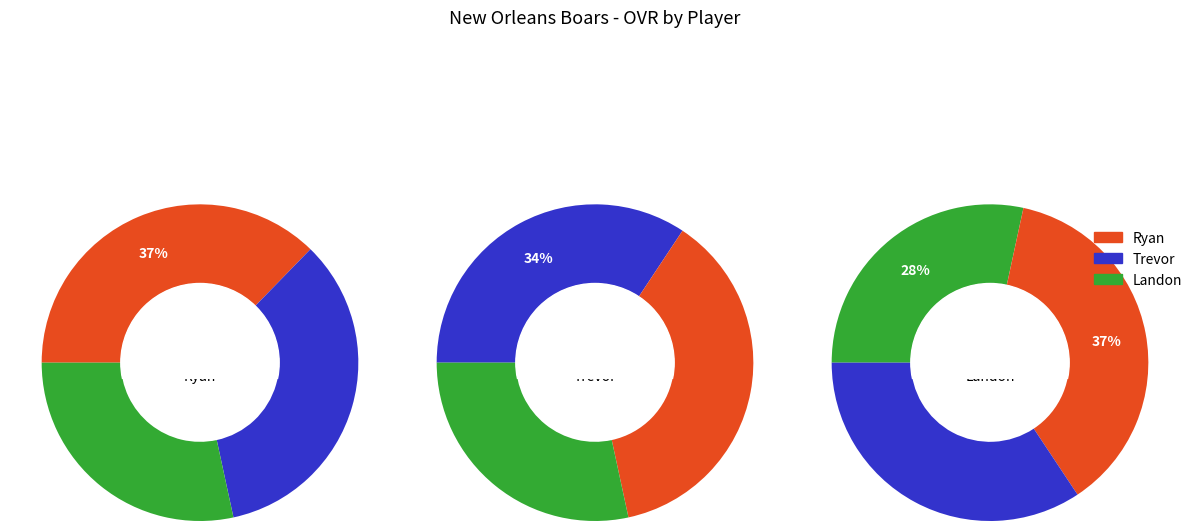

What percentage is the Ryan slice, to the nearest percent?

37%